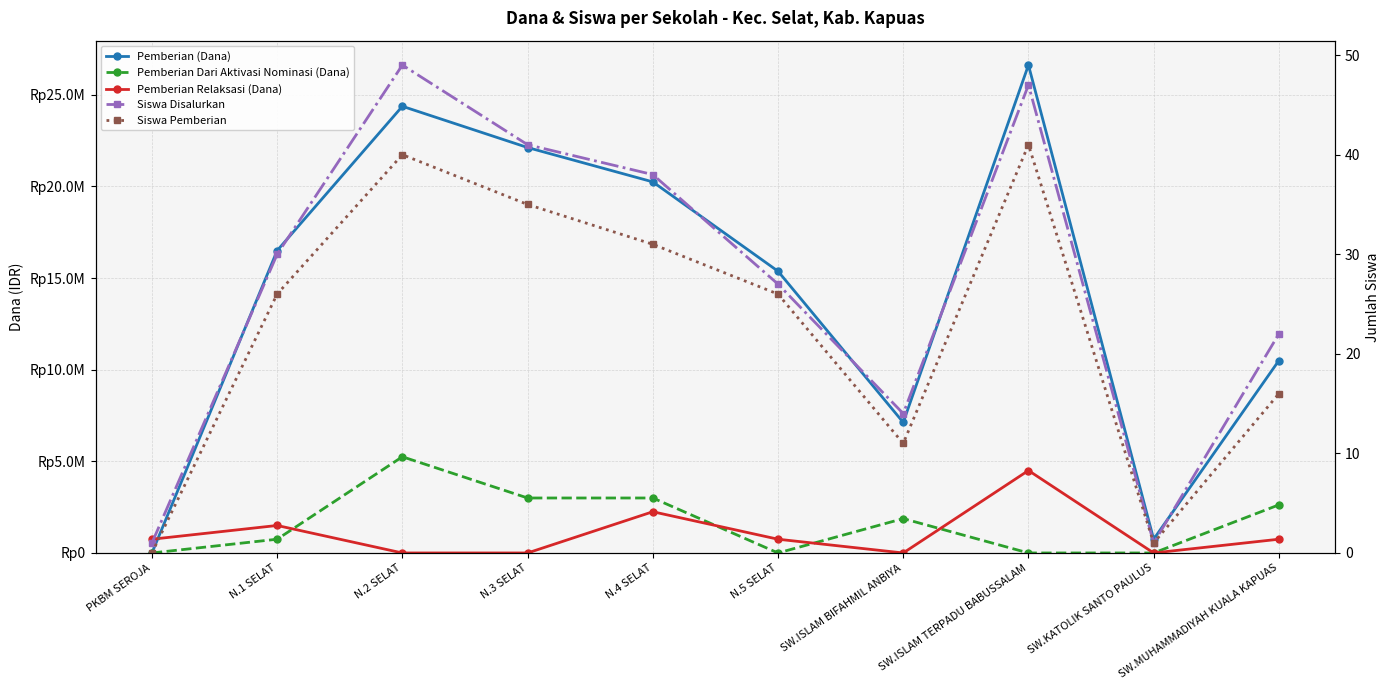

Where is Pemberian (Dana) nearest to the value 13312500?

N.5 SELAT